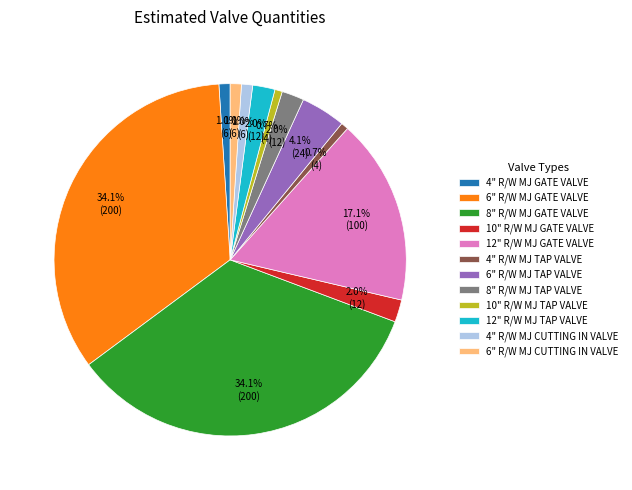

Combined, what portion of the pie is 4" R/W MJ CUTTING IN VALVE and 6" R/W MJ CUTTING IN VALVE?

2.0%